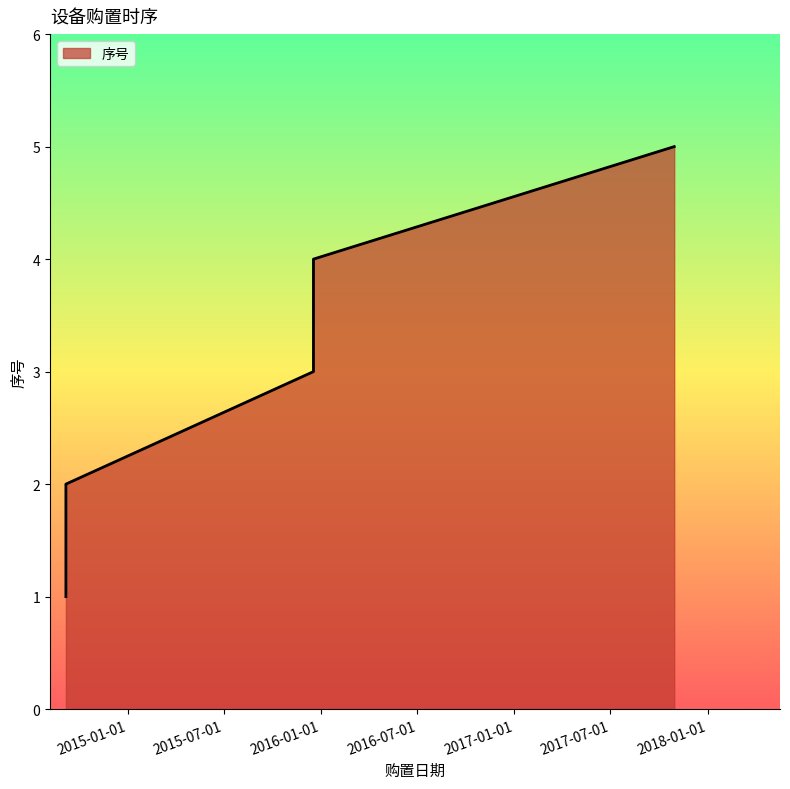

What is the label of the 3rd point from the left?

2015-12-18